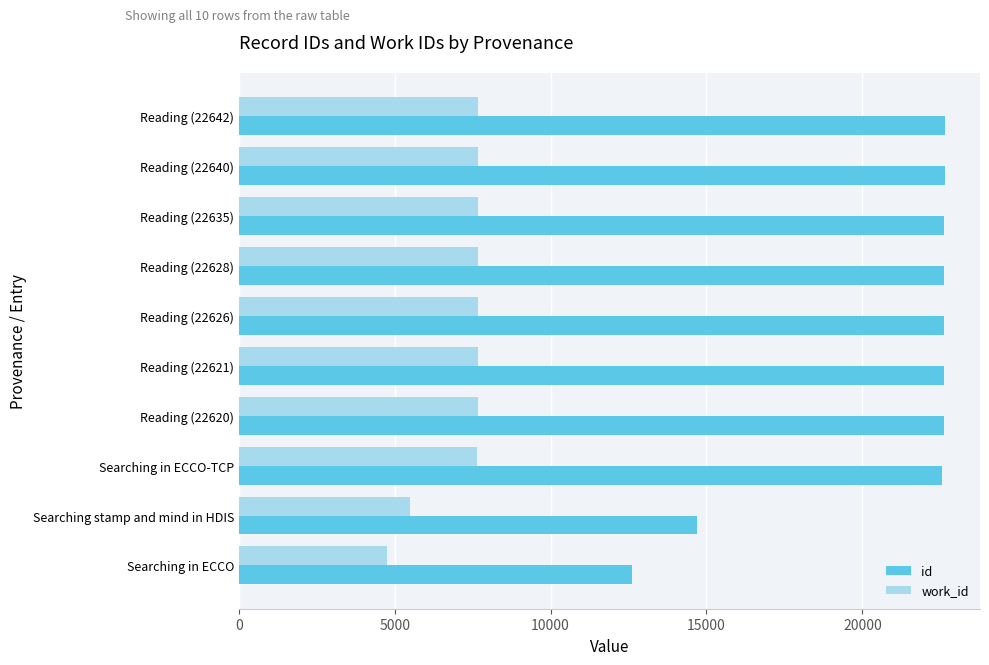

Which series has the largest range (max minus min)?

id